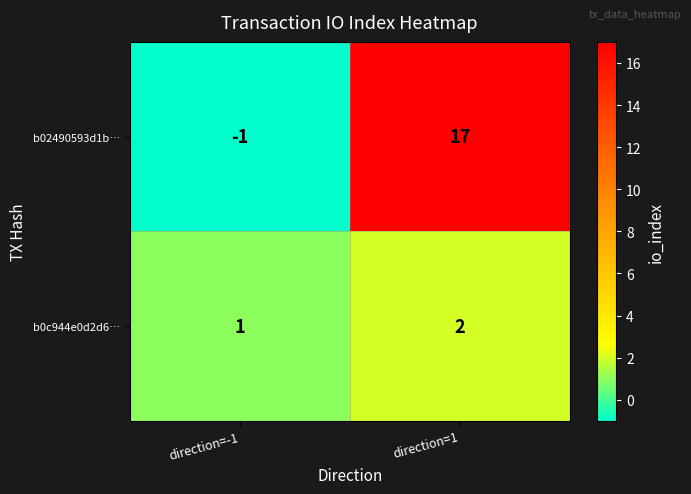

What is the greatest value displayed?

17